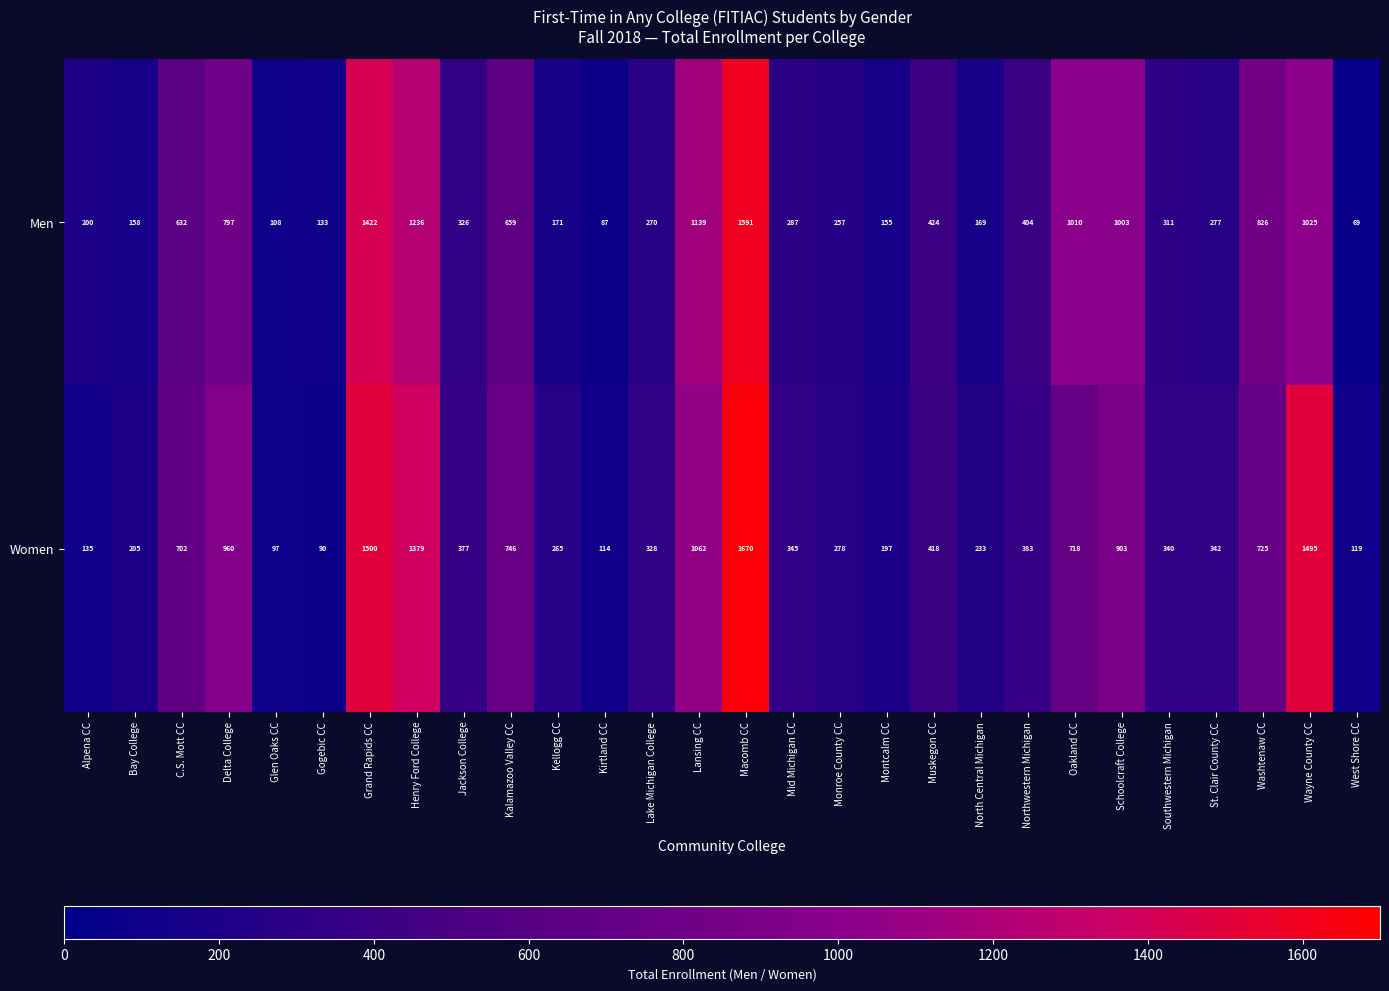

What is the greatest value displayed?

1670